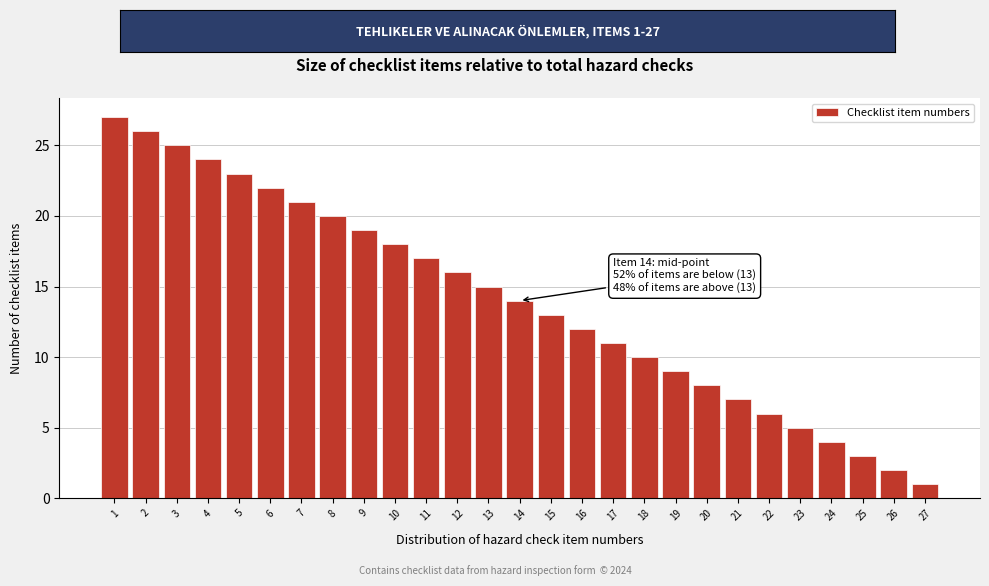

Over which range of the x-axis is the bar tallest?

0.5 to 1.5